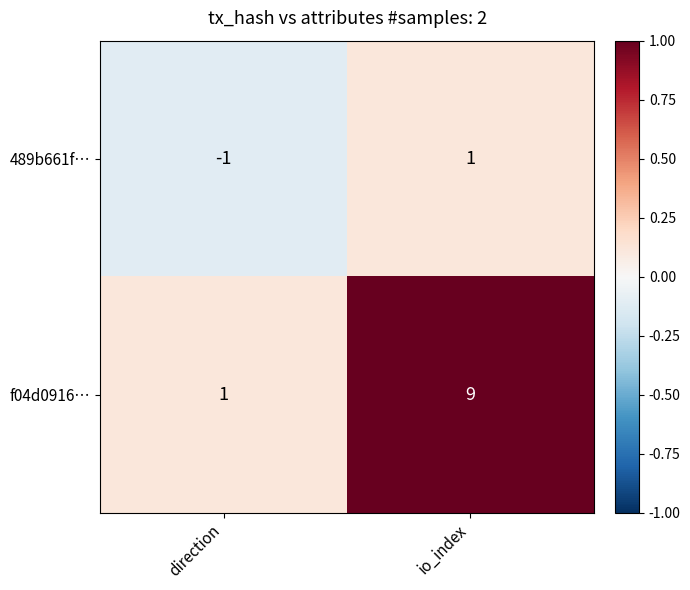

Reading left to right, what are all the values shown in this chart?

489b661f…: -1	1
f04d0916…: 1	9